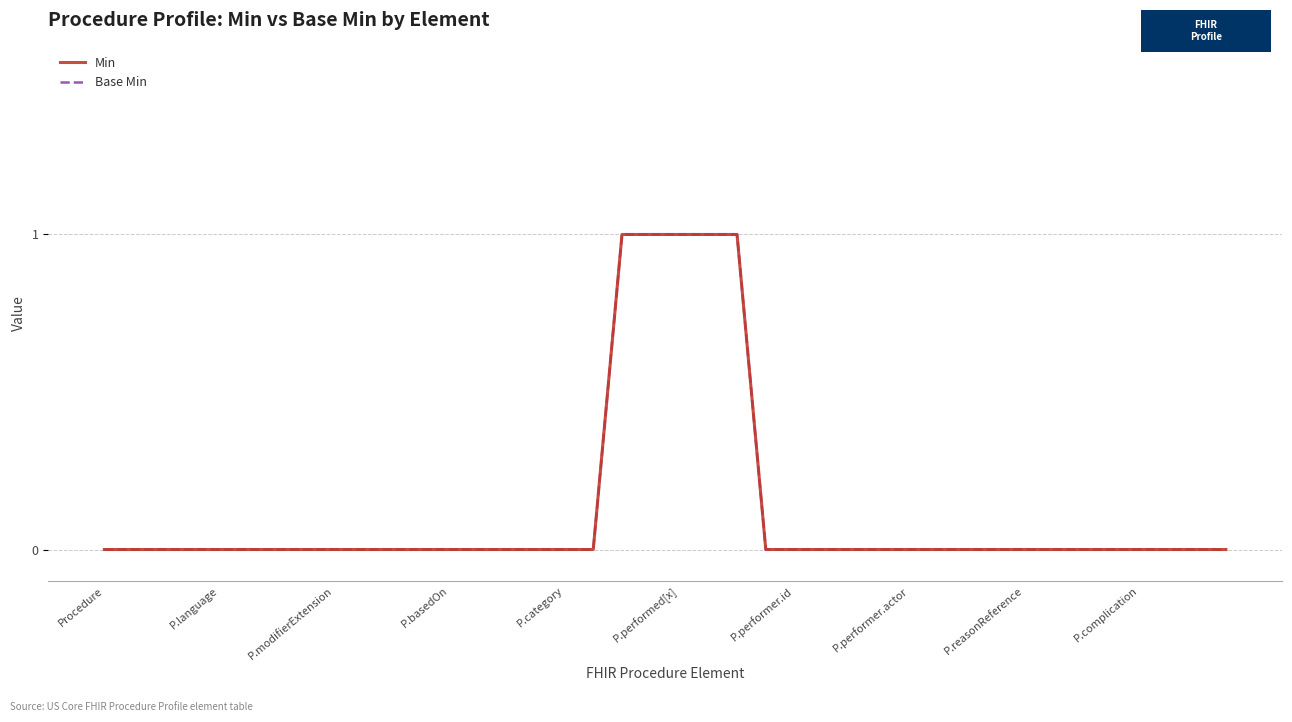

Rank the series by their maximum value, from lowest to highest.

Min, Base Min